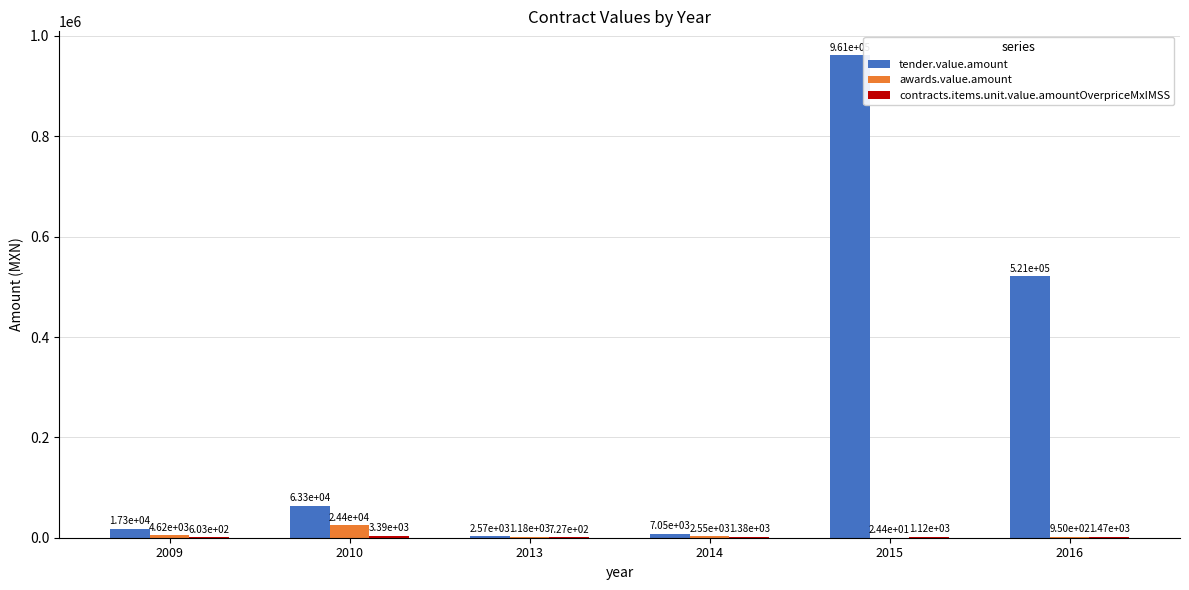

Which category has the highest value across all series?

2015